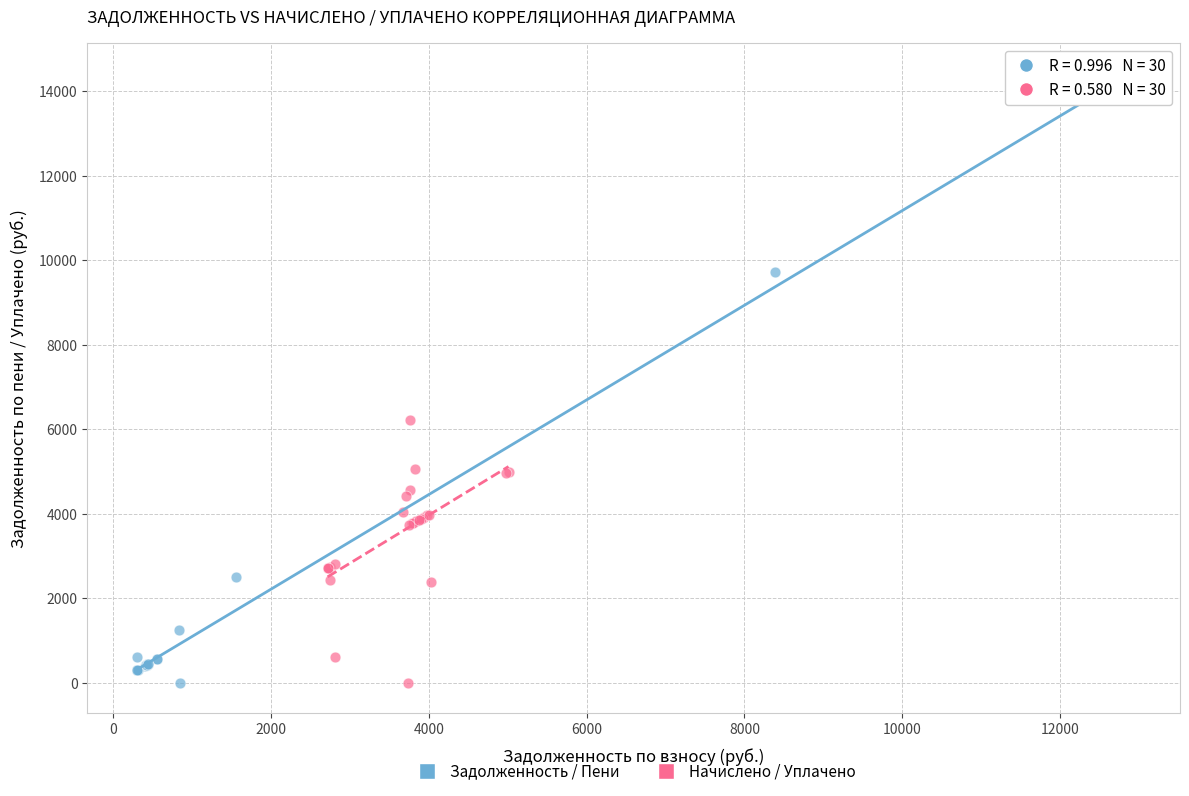

Which series contains the highest Y value?

Задолженность / Пени